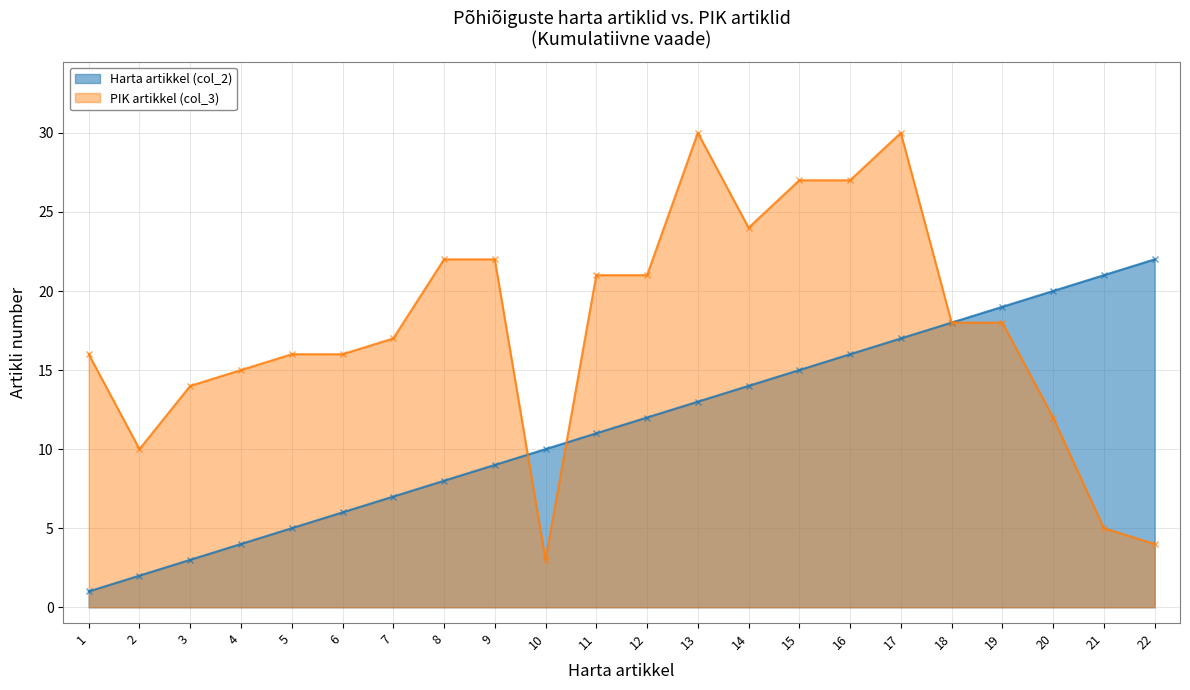

Rank the categories by PIK artikkel (col_3) value from highest to lowest.

13, 17, 15, 16, 14, 8, 9, 11, 12, 18, 19, 7, 1, 5, 6, 4, 3, 20, 2, 21, 22, 10